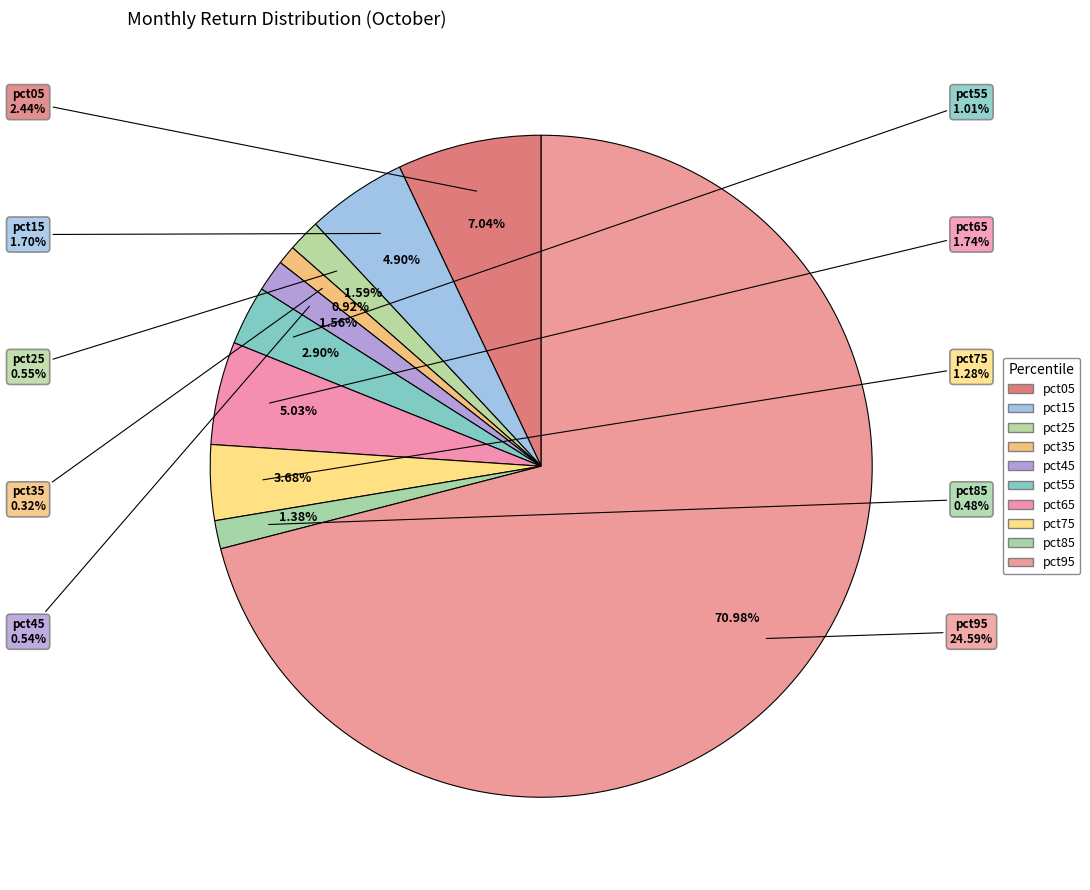

True or false: pct25 accounts for 2% of the total.

True